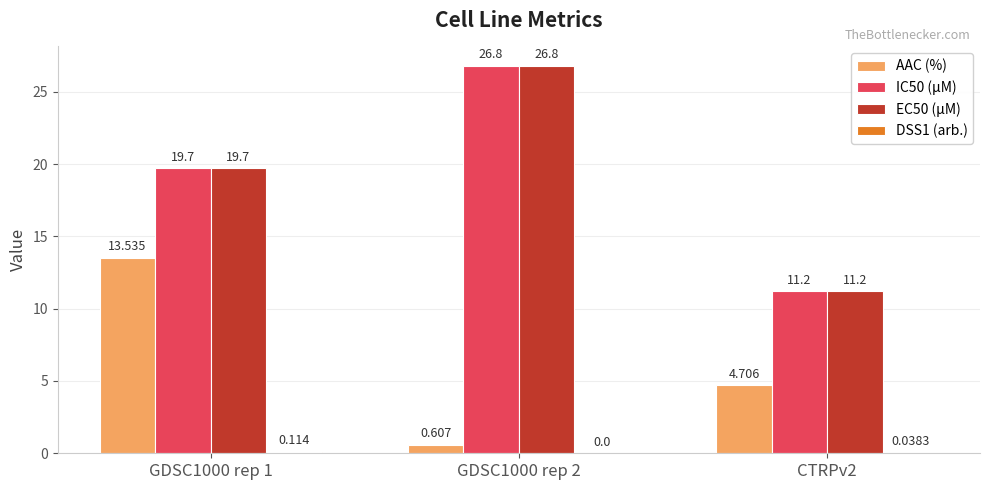

Is it true that IC50 (µM) equals 9.7 at GDSC1000 rep 1?

False